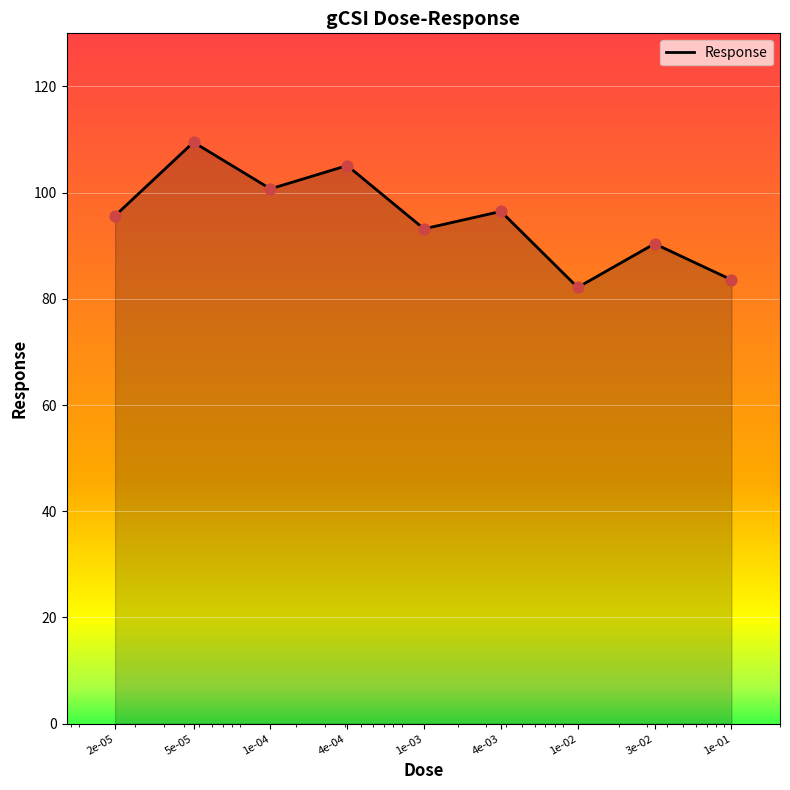

What is the greatest value displayed?

109.5